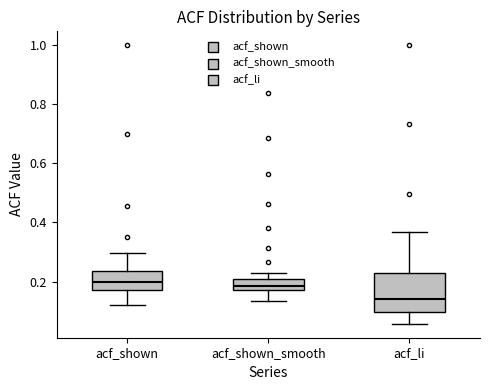

Reading left to right, read every box against the y-axis: the position of its median line, the range the box covers, and the ends of its whiskers. The values are not printed on the chart, so give them approximately, as read against the axis.

acf_shown: median 0.20, box 0.18 to 0.24, whiskers 0.12 to 0.30
acf_shown_smooth: median 0.18, box 0.16 to 0.20, whiskers 0.14 to 0.22
acf_li: median 0.14, box 0.10 to 0.24, whiskers 0.06 to 0.36